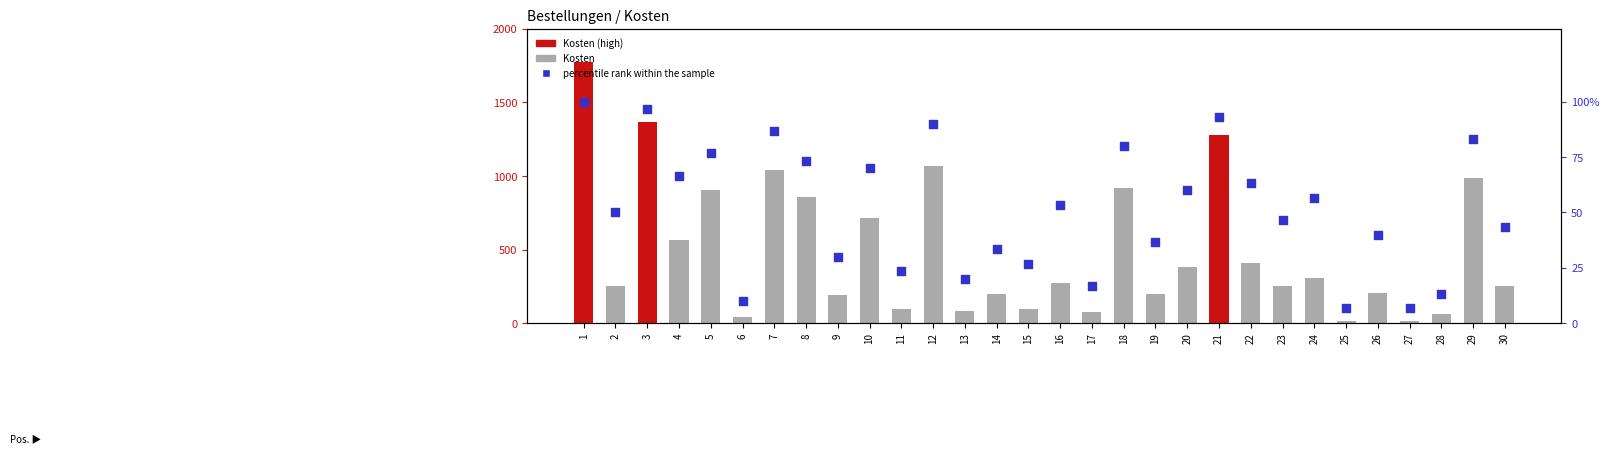

Which series contains the lowest Y value?

percentile rank within the sample